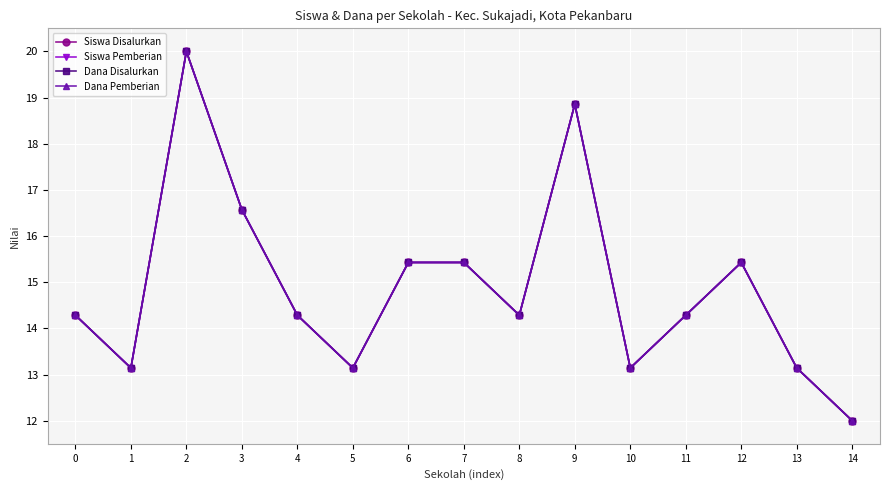

Does the chart have visible grid lines?

Yes